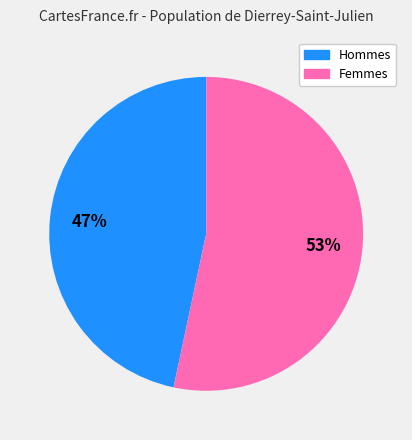

Is there any slice that represents more than half of the pie?

Yes